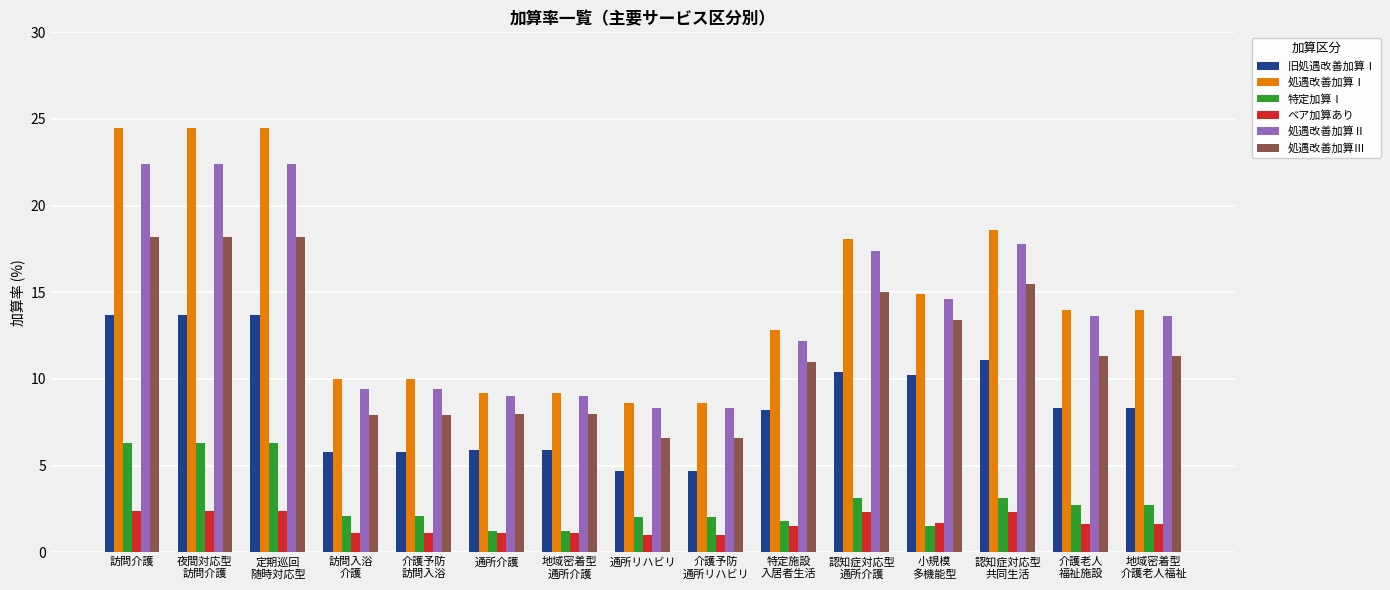

Is it true that 特定加算Ⅰ equals 3.1 at 認知症対応型
共同生活?

True